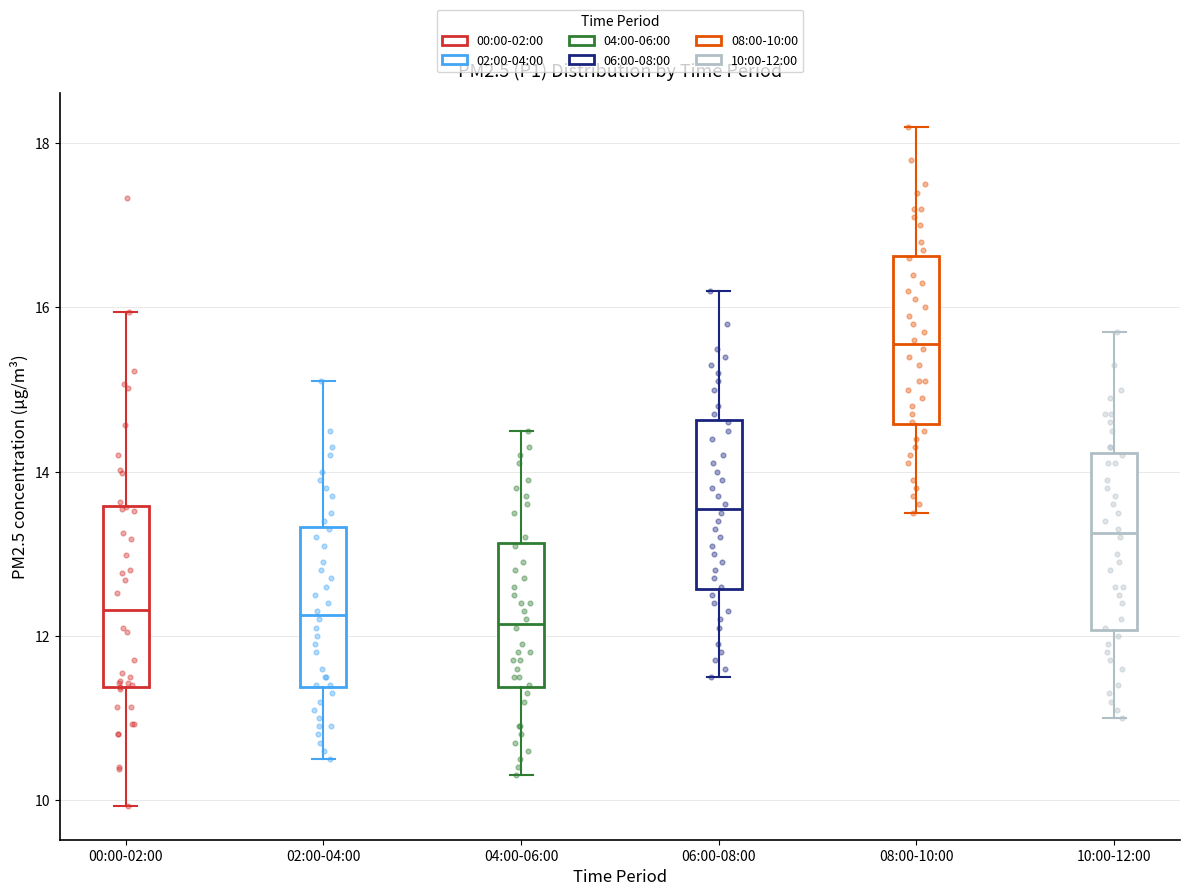

Reading left to right, transcribe this box plot: for each box, give where its median line is, the range the box spans, and where its two whiskers end, as read against the y-axis. The values are not printed on the chart, so give them approximately, as read against the axis.

00:00-02:00: median 12.4, box 11.4 to 13.6, whiskers 10.0 to 16.0
02:00-04:00: median 12.2, box 11.4 to 13.4, whiskers 10.6 to 15.2
04:00-06:00: median 12.2, box 11.4 to 13.2, whiskers 10.4 to 14.6
06:00-08:00: median 13.6, box 12.6 to 14.6, whiskers 11.6 to 16.2
08:00-10:00: median 15.6, box 14.6 to 16.6, whiskers 13.6 to 18.2
10:00-12:00: median 13.2, box 12.0 to 14.2, whiskers 11.0 to 15.8